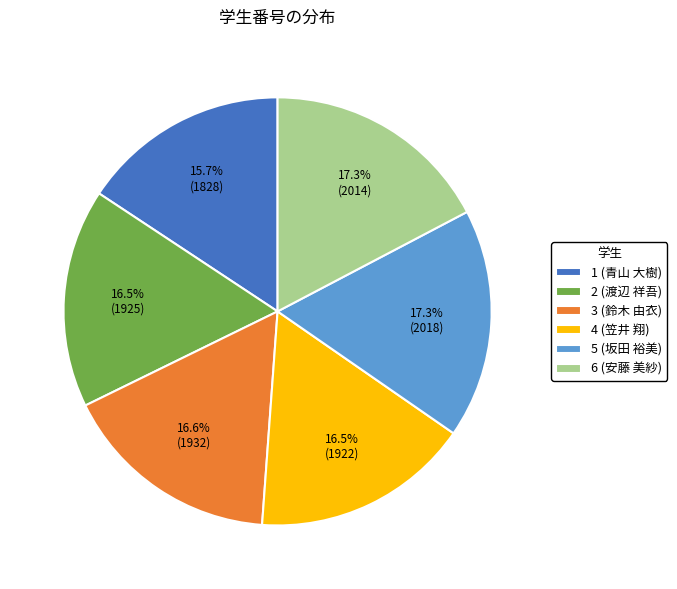

How many segments does this pie chart have?

6